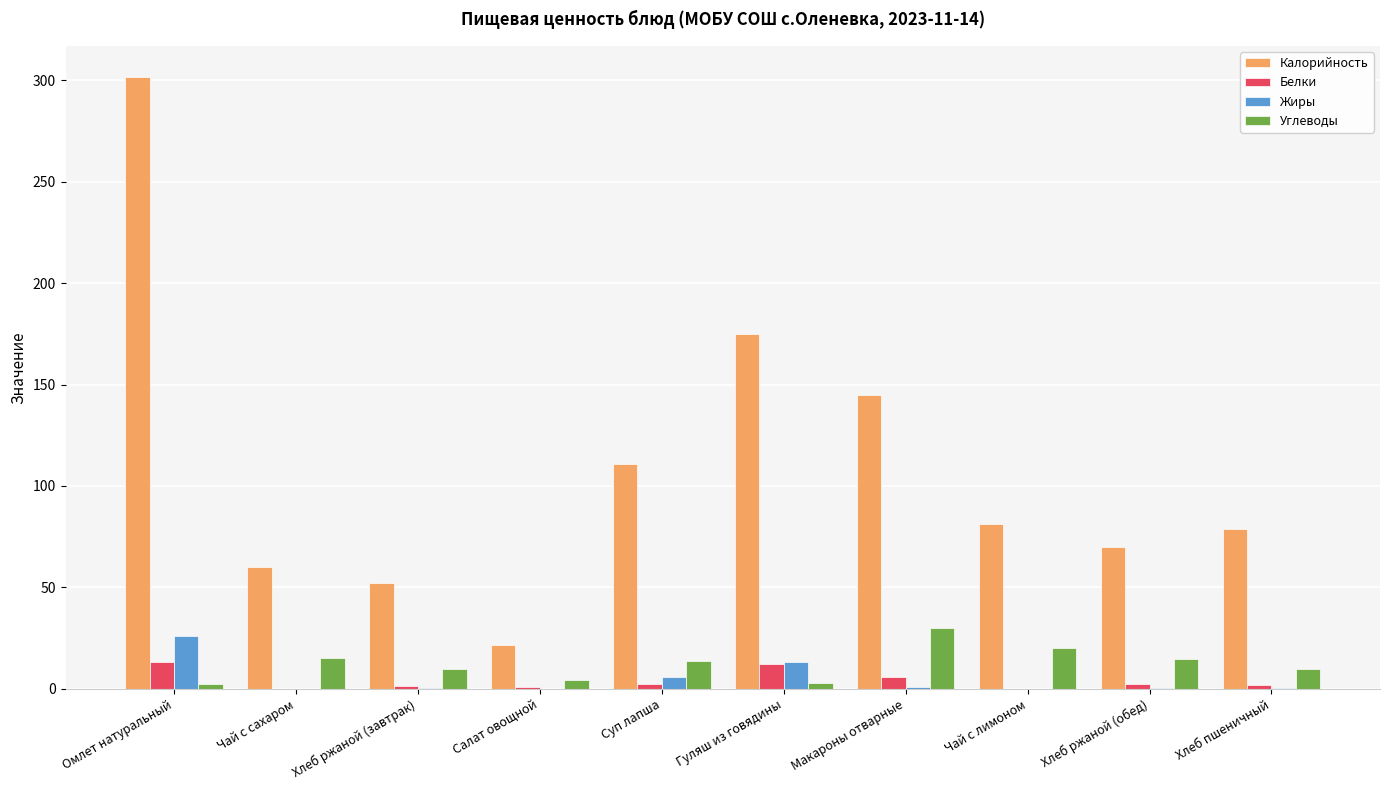

At which category does the chart reach its peak across all series?

Омлет натуральный